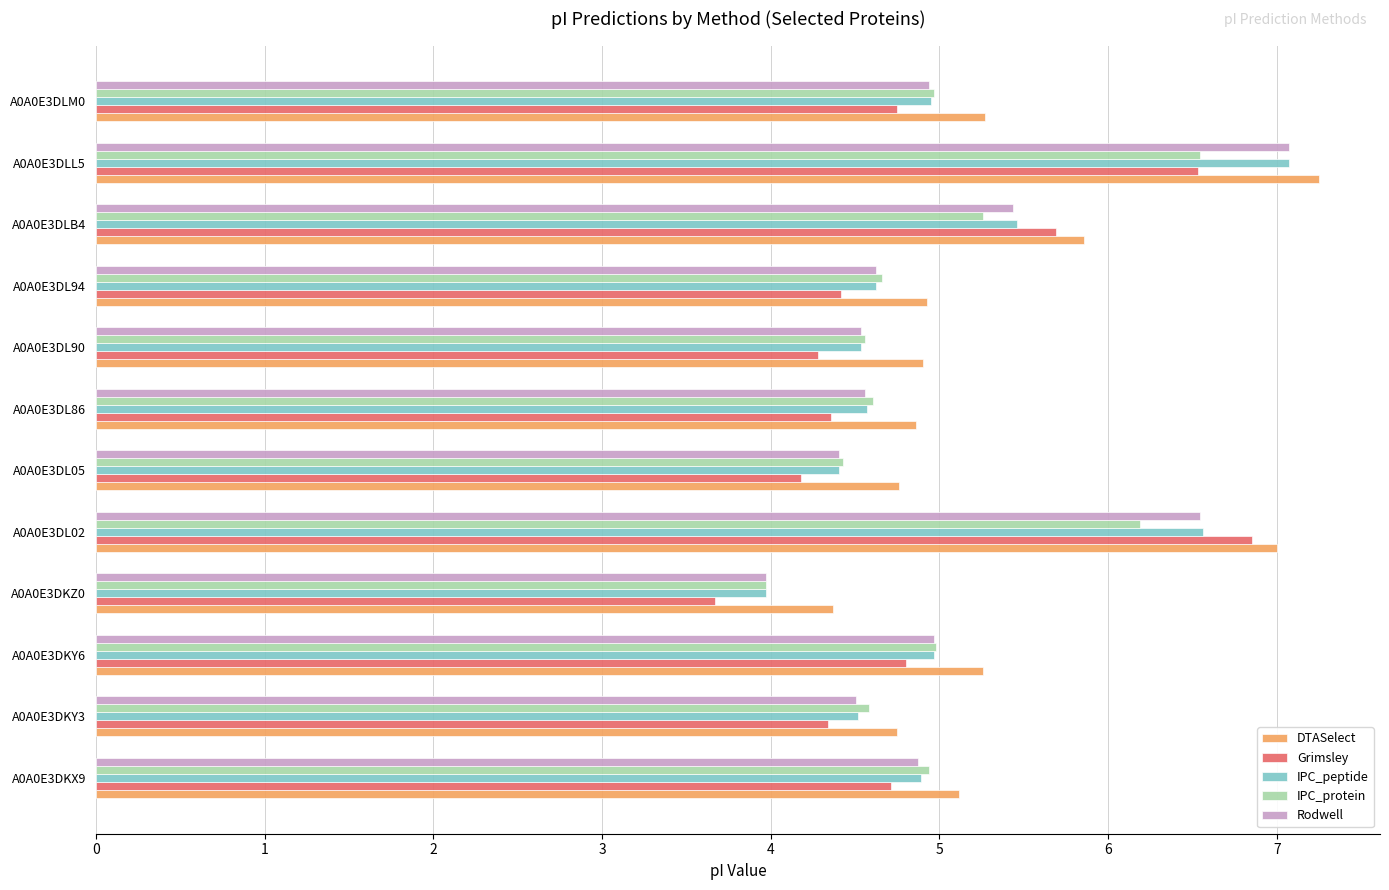

The value of IPC_peptide at A0A0E3DKX9 is 6.9. True or false?

False